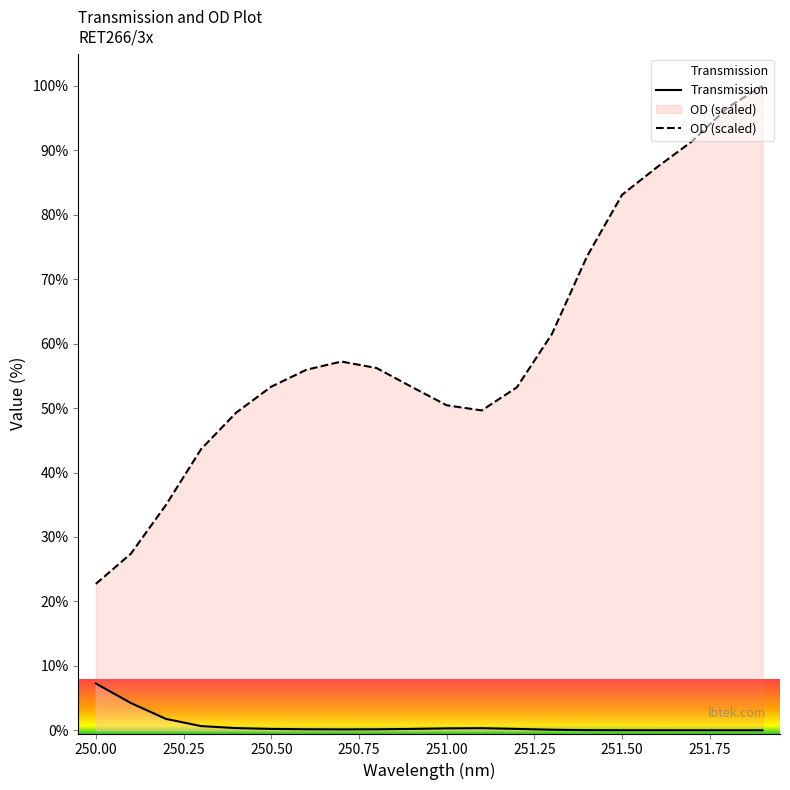

What is the difference between the maximum and second lowest values in the Transmission series?

7.3